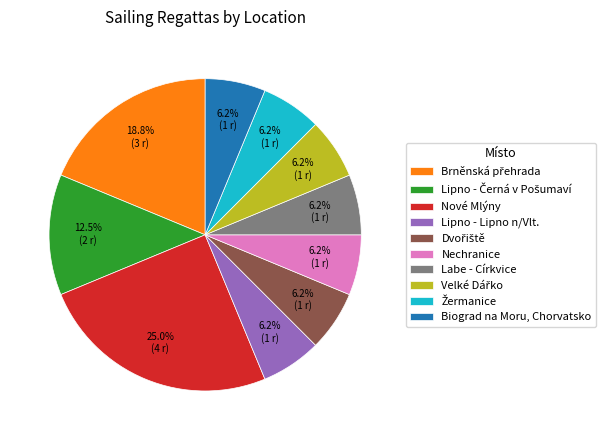

To the nearest percent, what percentage of the pie is Biograd na Moru, Chorvatsko?

6%